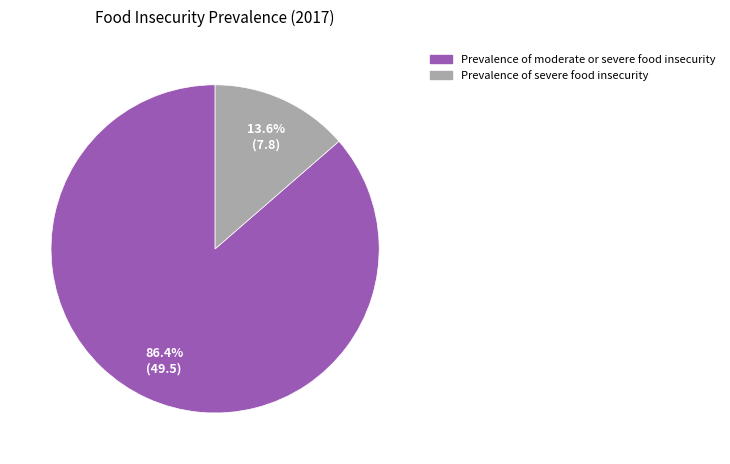

How many segments does this pie chart have?

2